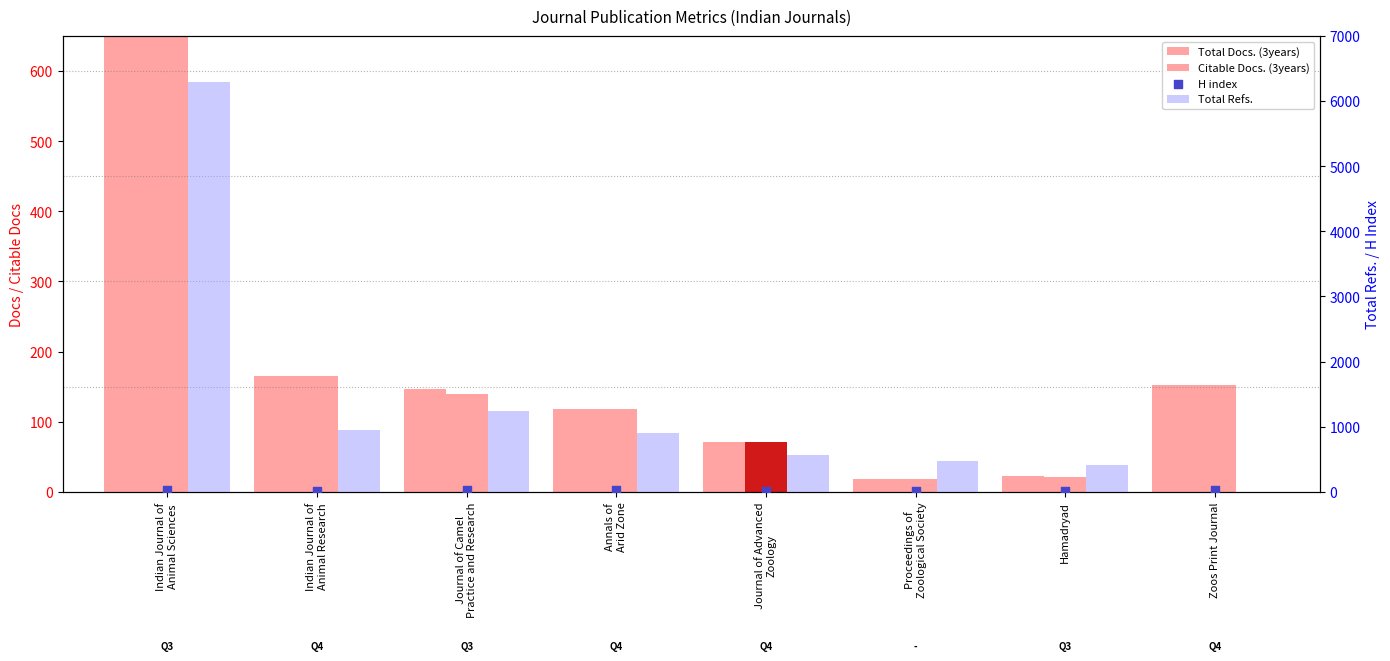

At which category is the sum across all series the highest?

Indian Journal of
Animal Sciences